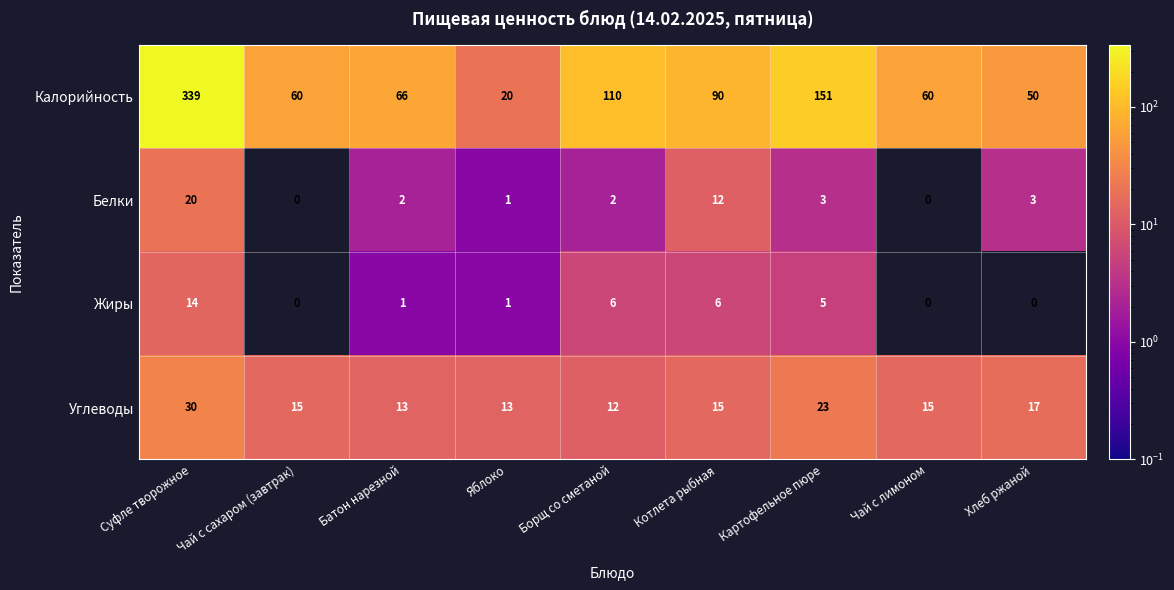

At which category is the sum across all series the highest?

Суфле творожное